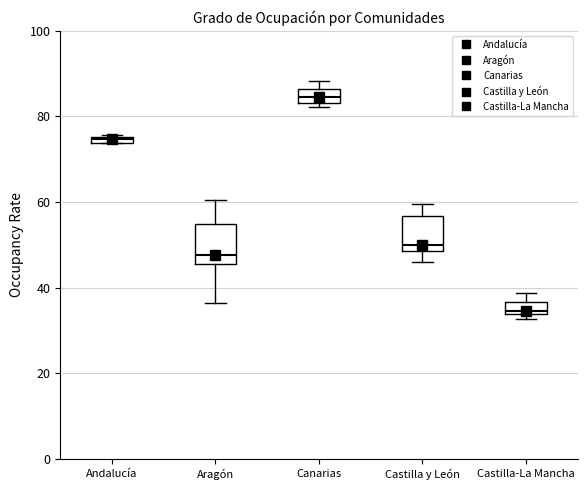

Which box's median line is the highest?

Canarias